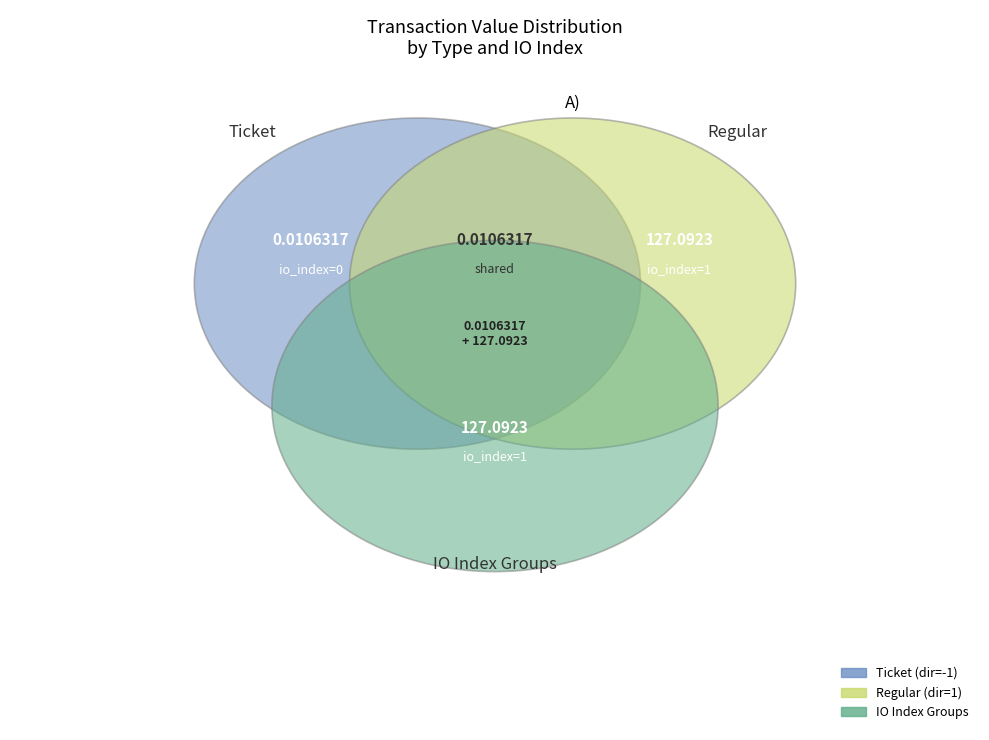

How many segments does this pie chart have?

2